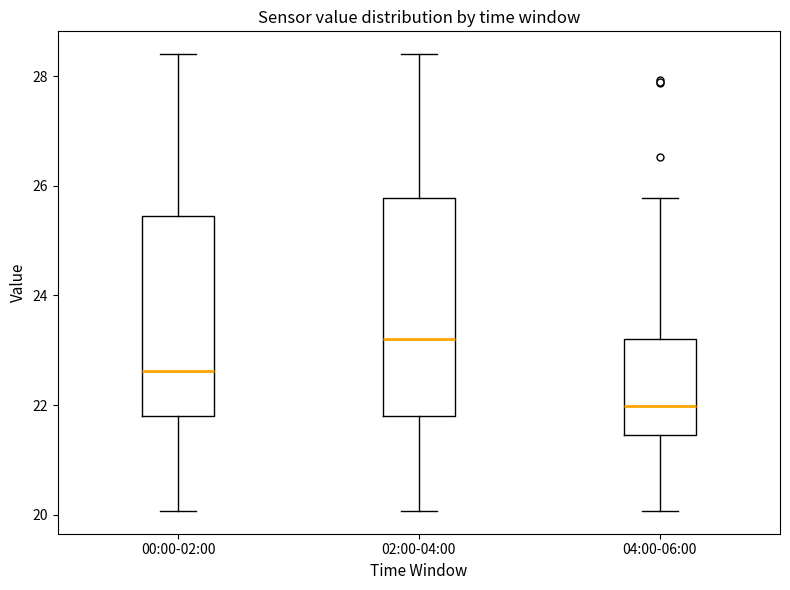

Reading left to right, read every box against the y-axis: the position of its median line, the range the box covers, and the ends of its whiskers. The values are not printed on the chart, so give them approximately, as read against the axis.

00:00-02:00: median 22.6, box 21.8 to 25.4, whiskers 20.0 to 28.4
02:00-04:00: median 23.2, box 21.8 to 25.8, whiskers 20.0 to 28.4
04:00-06:00: median 22.0, box 21.4 to 23.2, whiskers 20.0 to 25.8